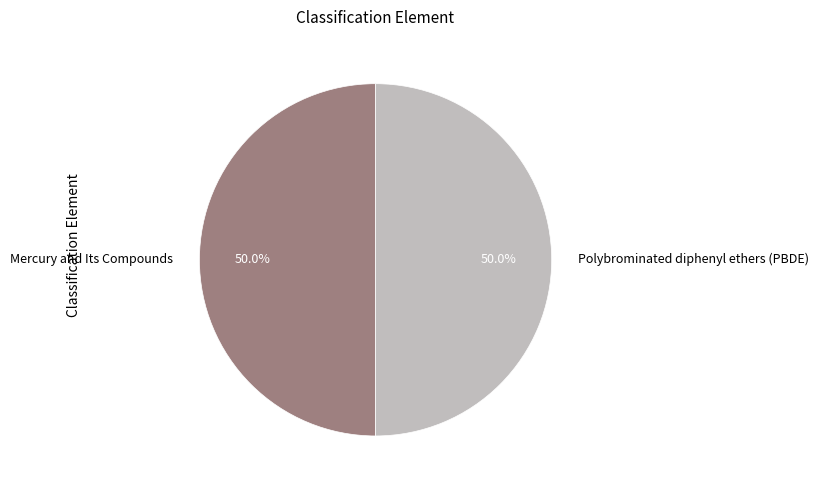

What is the ratio of the value at Polybrominated diphenyl ethers (PBDE) to the value at Mercury and Its Compounds?

1.0